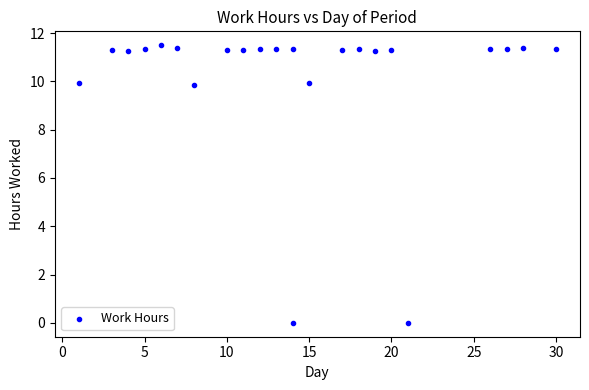

What is the range of Y values (max minus min)?

11.5